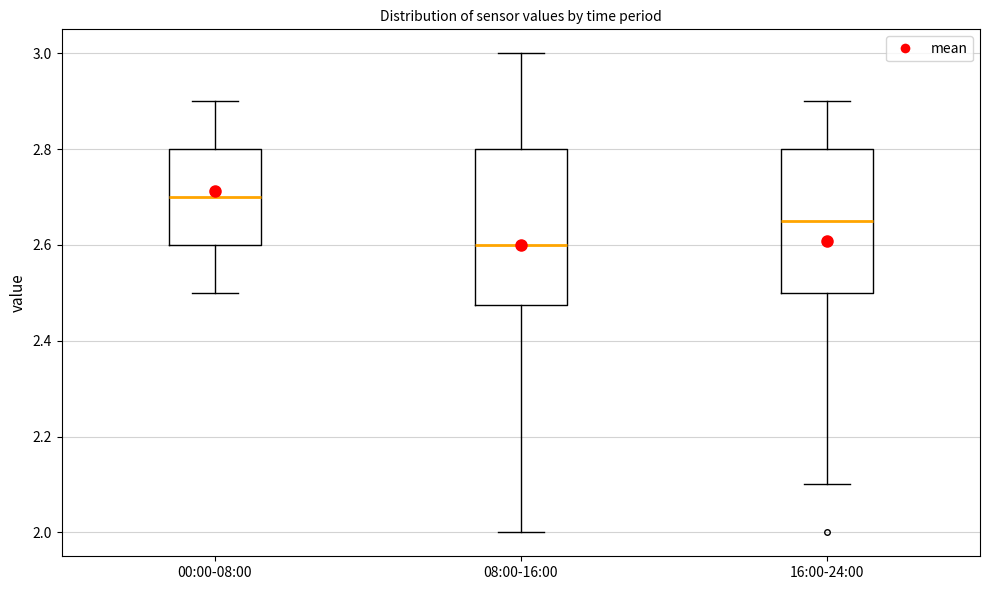

Where does the lower whisker of the box for 00:00-08:00 end on the y-axis? The values are not printed on the chart, so give them approximately, as read against the axis.

2.50